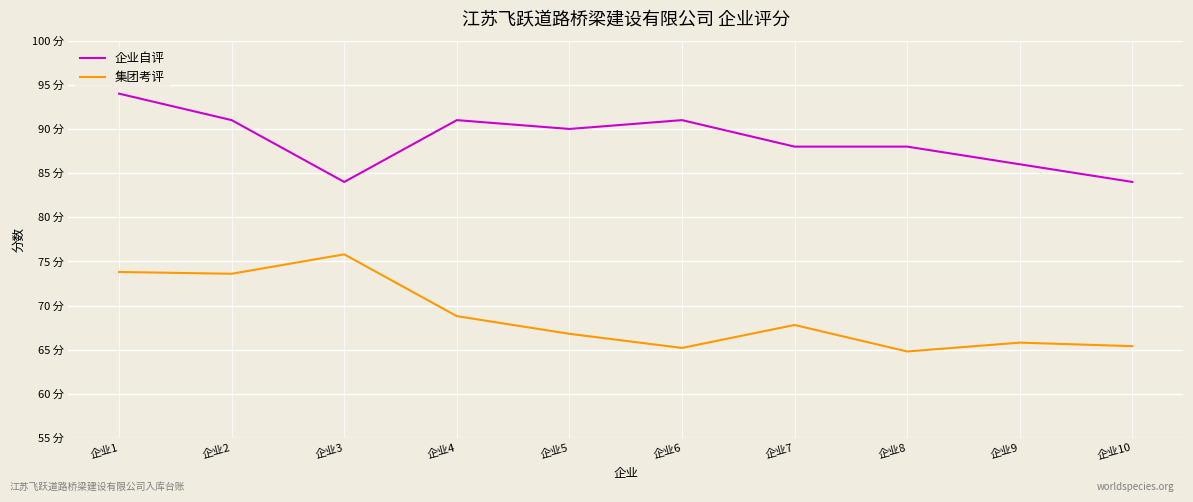

Is this an area chart (filled region under the line)?

No